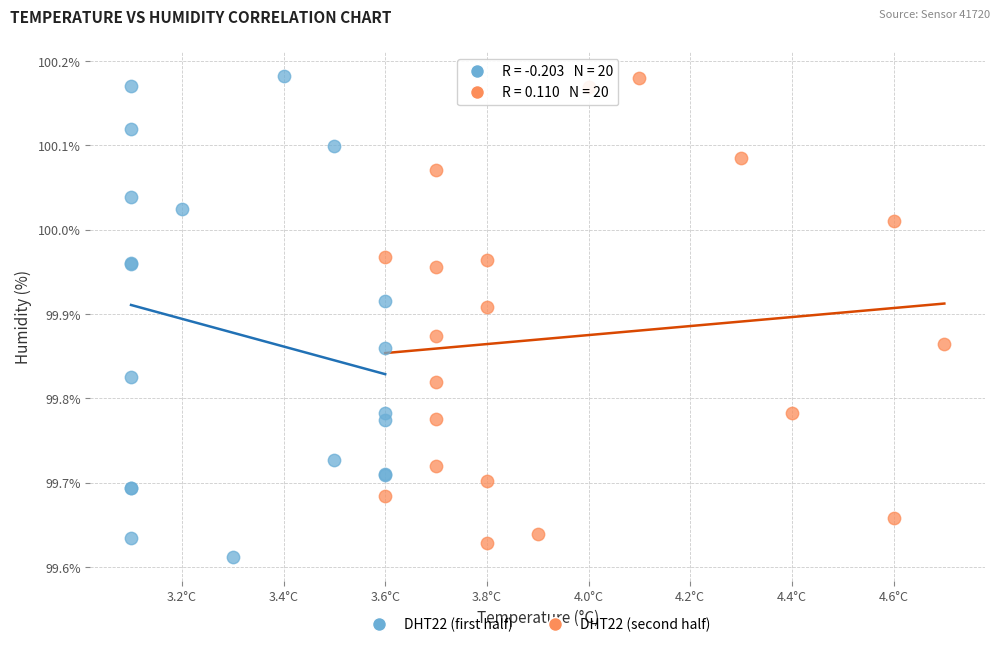

What are all the series names shown in the legend?

DHT22 (first half), DHT22 (second half)